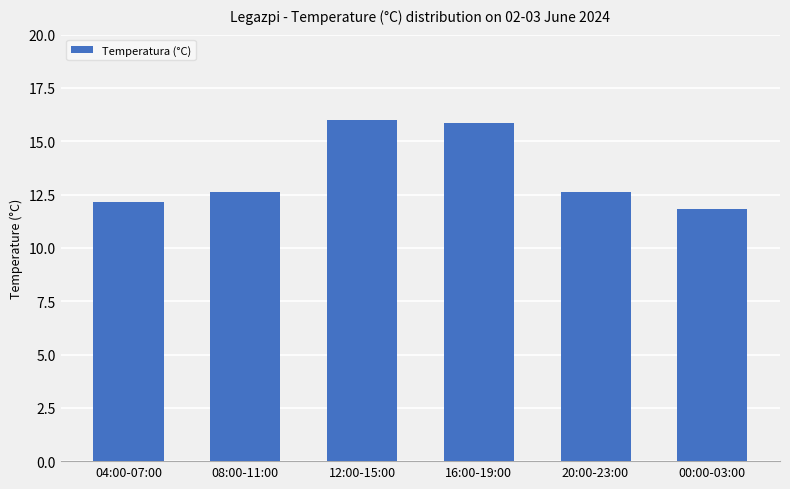

What is the label of the 2nd bar from the right?

20:00-23:00